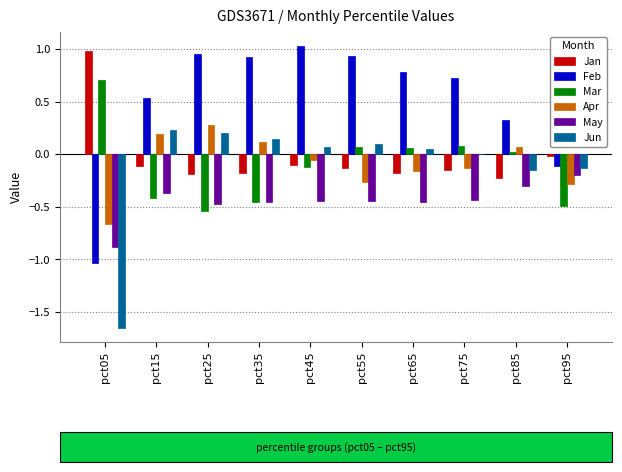

What is the maximum value shown in the chart?

1.0